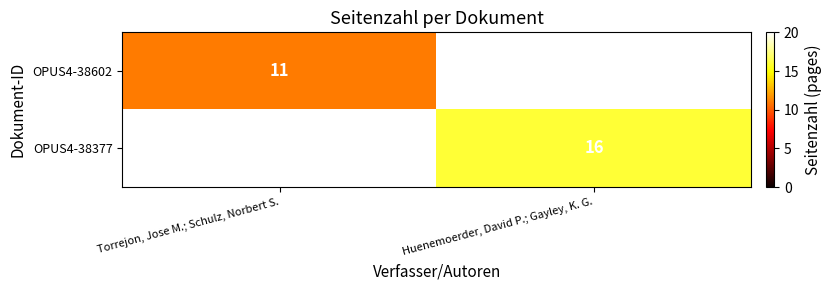

Is the value of OPUS4-38377 at Huenemoerder, David P.; Gayley, K. G. greater than the value of OPUS4-38602 at Torrejon, Jose M.; Schulz, Norbert S.?

Yes